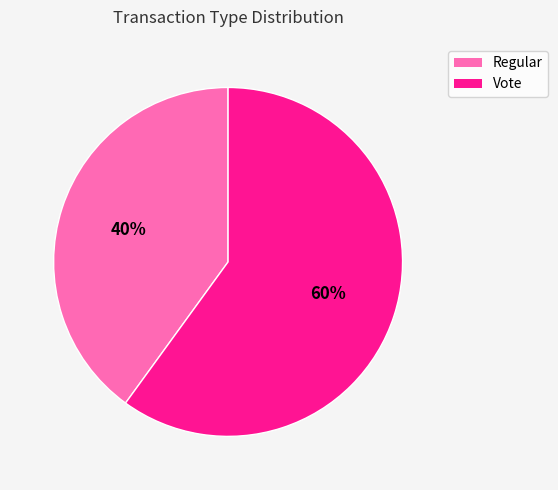

What percentage is the Vote slice, to the nearest percent?

60%